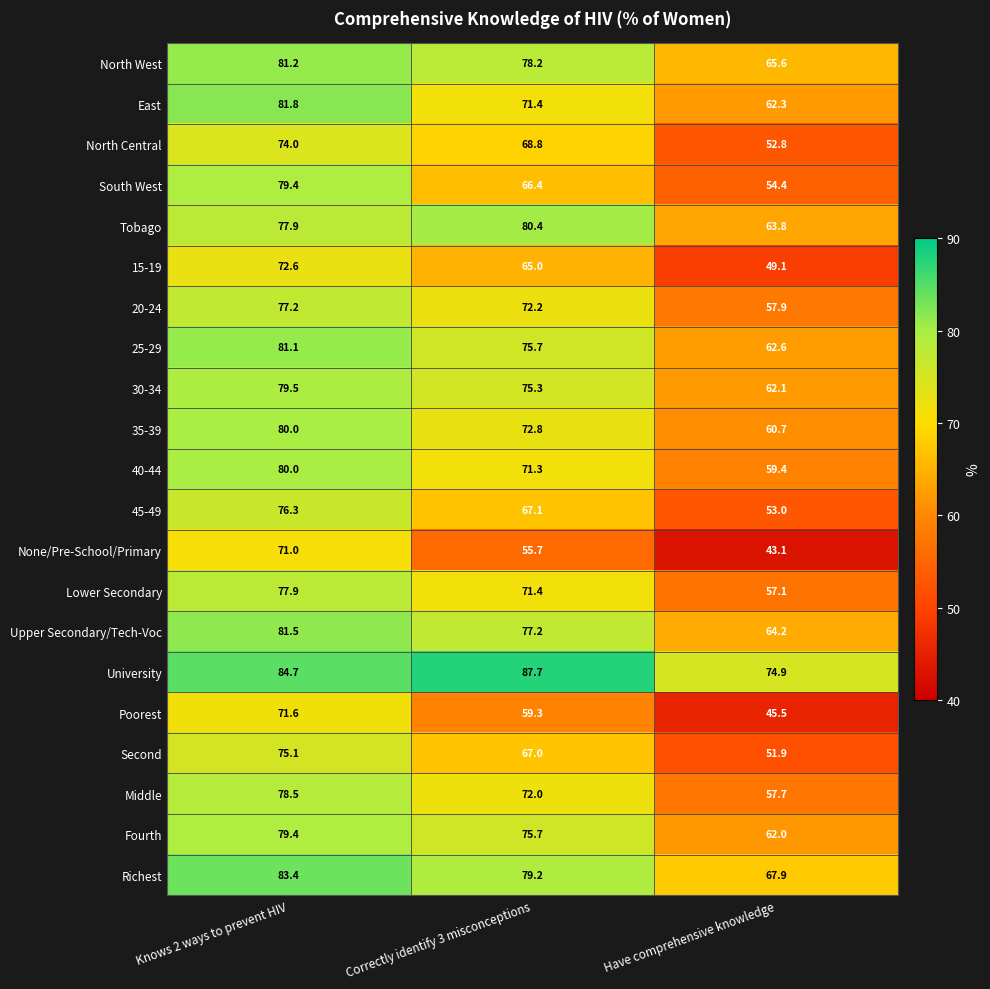

Which category has the highest value across all series?

Correctly identify 3 misconceptions